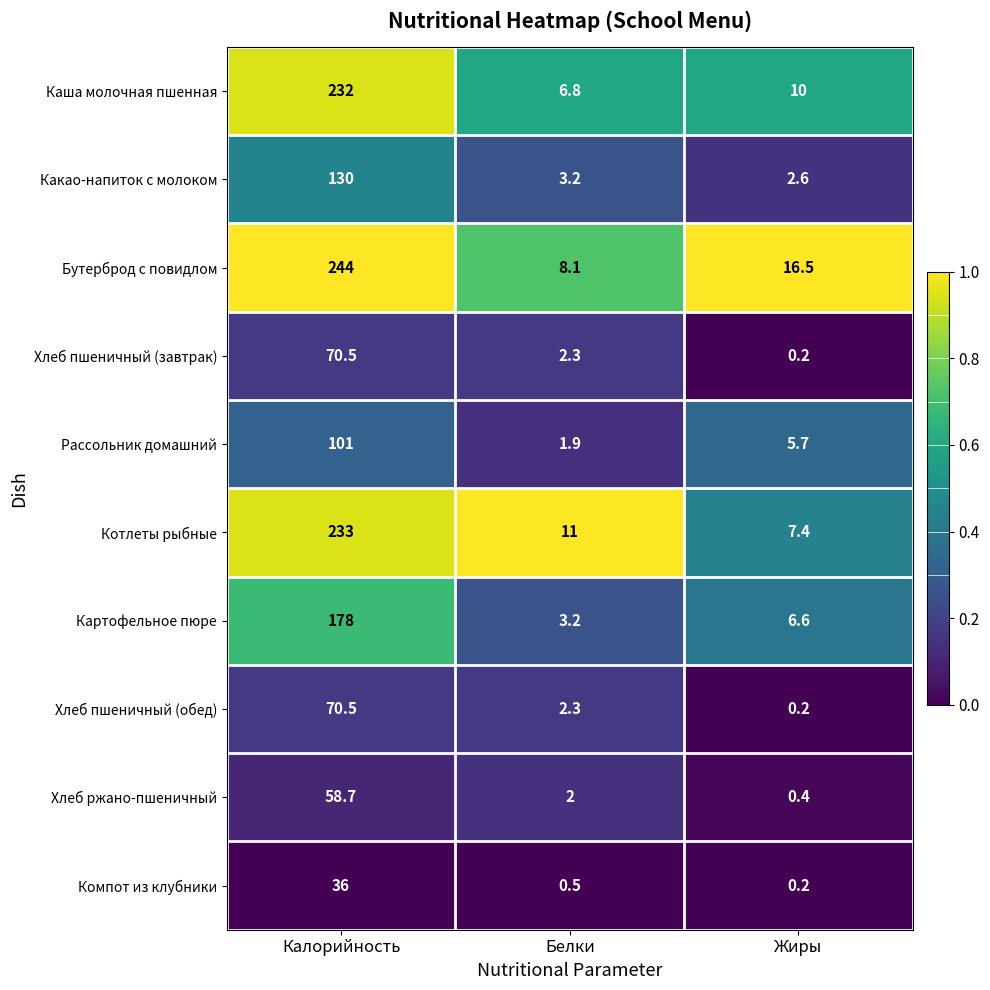

Reading right to left, what are all the values shown in this chart?

Каша молочная пшенная: Жиры=10.0	Белки=6.8	Калорийность=232.0
Какао-напиток с молоком: Жиры=2.6	Белки=3.2	Калорийность=130.0
Бутерброд с повидлом: Жиры=16.5	Белки=8.1	Калорийность=244.0
Хлеб пшеничный (завтрак): Жиры=0.2	Белки=2.3	Калорийность=70.5
Рассольник домашний: Жиры=5.7	Белки=1.9	Калорийность=101.0
Котлеты рыбные: Жиры=7.4	Белки=11.0	Калорийность=233.0
Картофельное пюре: Жиры=6.6	Белки=3.2	Калорийность=178.0
Хлеб пшеничный (обед): Жиры=0.2	Белки=2.3	Калорийность=70.5
Хлеб ржано-пшеничный: Жиры=0.4	Белки=2.0	Калорийность=58.7
Компот из клубники: Жиры=0.2	Белки=0.5	Калорийность=36.0